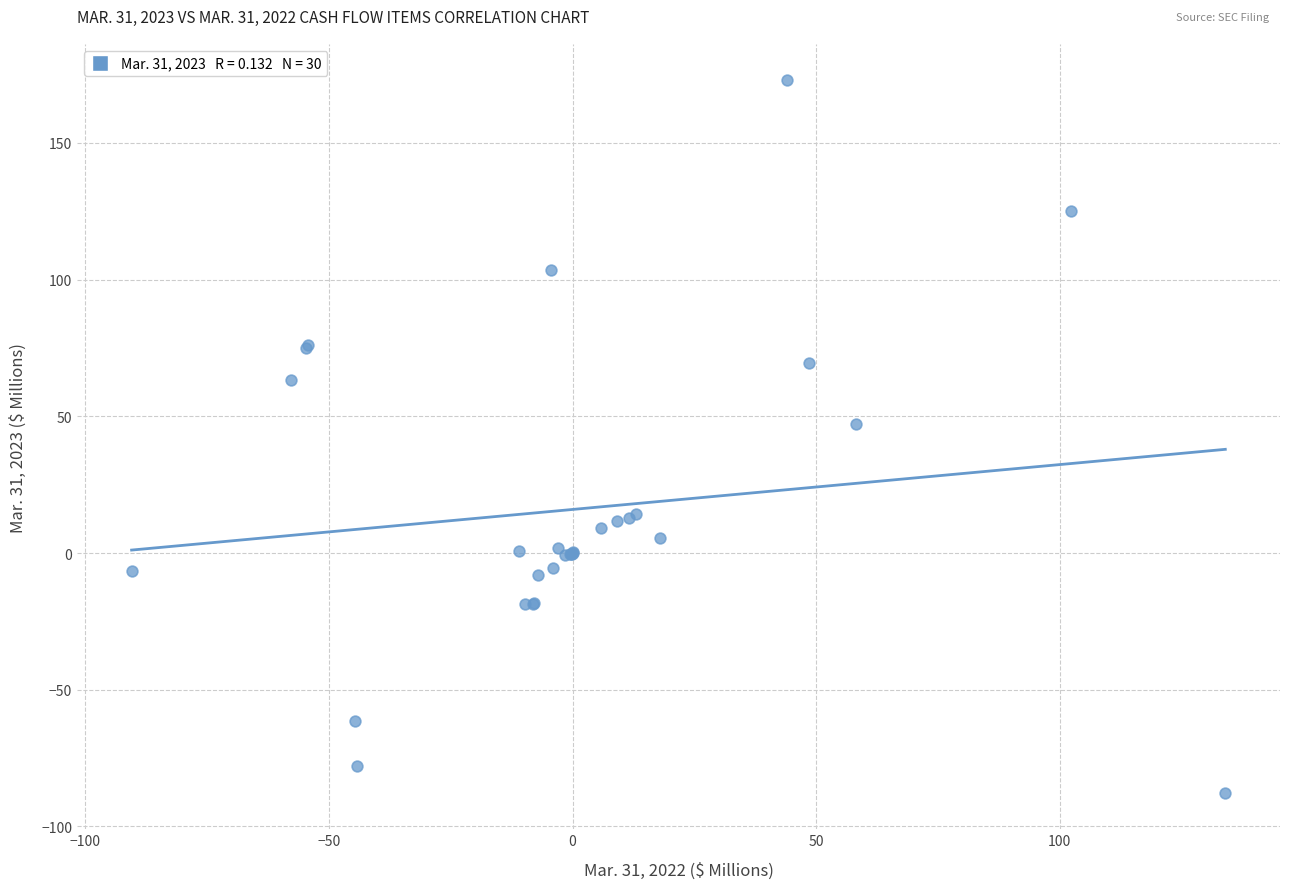

What Y value in the scatter plot is closest to 42?

47.0